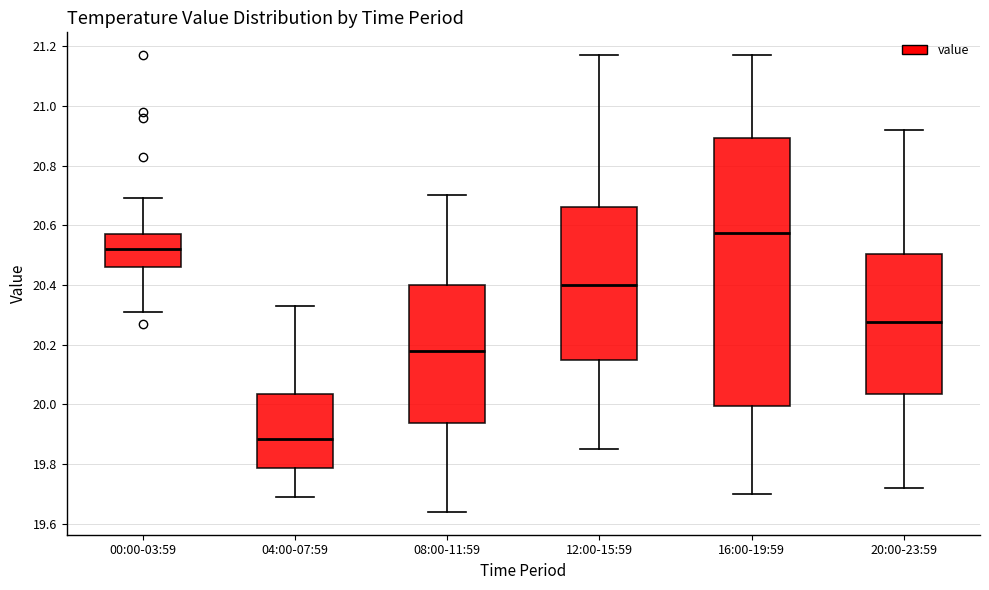

Reading left to right, read every box against the y-axis: the position of its median line, the range the box covers, and the ends of its whiskers. The values are not printed on the chart, so give them approximately, as read against the axis.

00:00-03:59: median 20.52, box 20.46 to 20.58, whiskers 20.32 to 20.70
04:00-07:59: median 19.88, box 19.78 to 20.04, whiskers 19.70 to 20.34
08:00-11:59: median 20.18, box 19.94 to 20.40, whiskers 19.64 to 20.70
12:00-15:59: median 20.40, box 20.16 to 20.66, whiskers 19.86 to 21.18
16:00-19:59: median 20.58, box 20.00 to 20.90, whiskers 19.70 to 21.18
20:00-23:59: median 20.28, box 20.04 to 20.50, whiskers 19.72 to 20.92